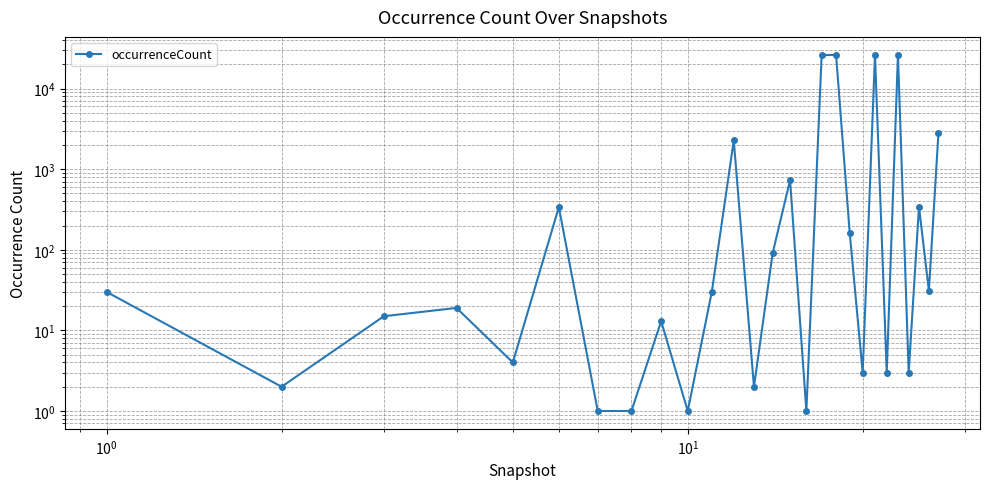

What is the difference between the second highest and second lowest values?

26118